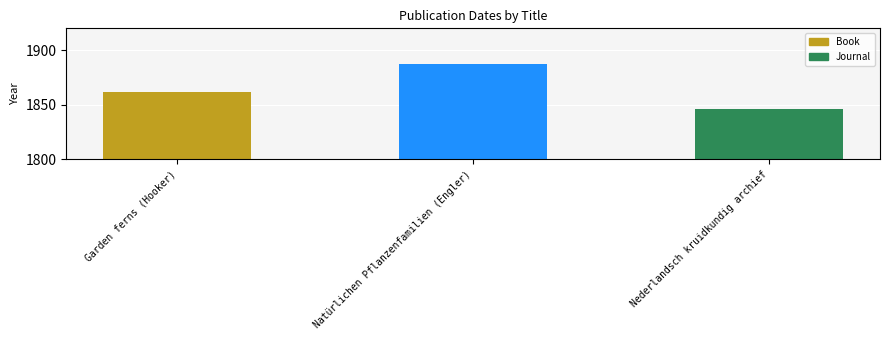

What is the label of the 1st bar from the right?

Nederlandsch kruidkundig archief